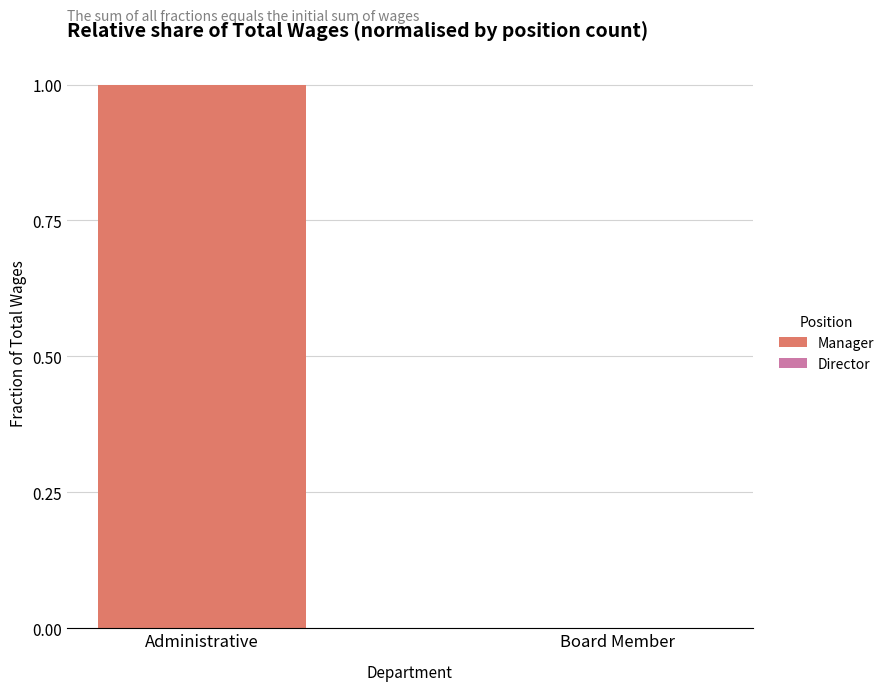

At which category does the chart reach its peak across all series?

Administrative